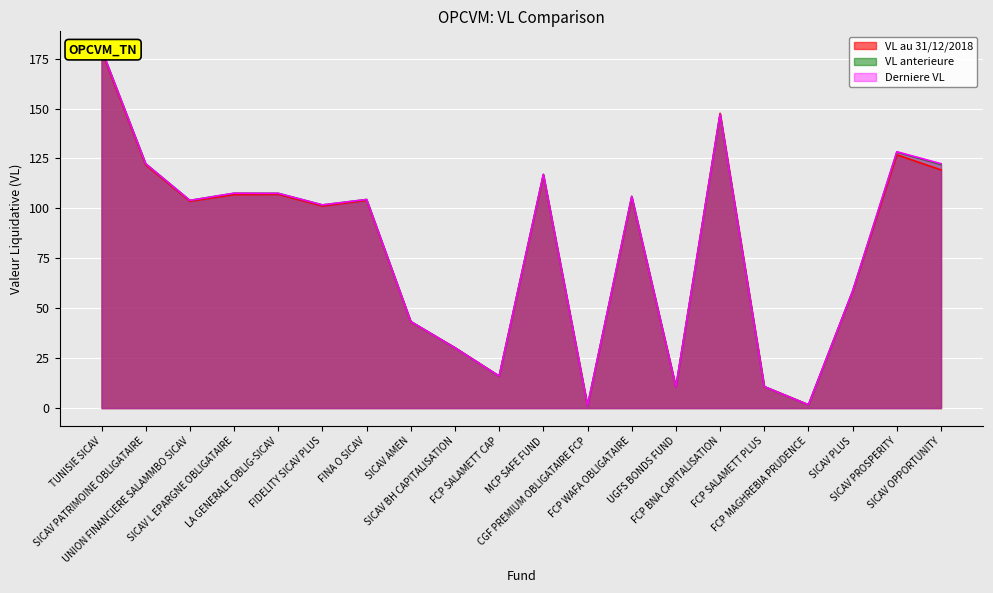

At which category is the sum across all series the highest?

TUNISIE SICAV